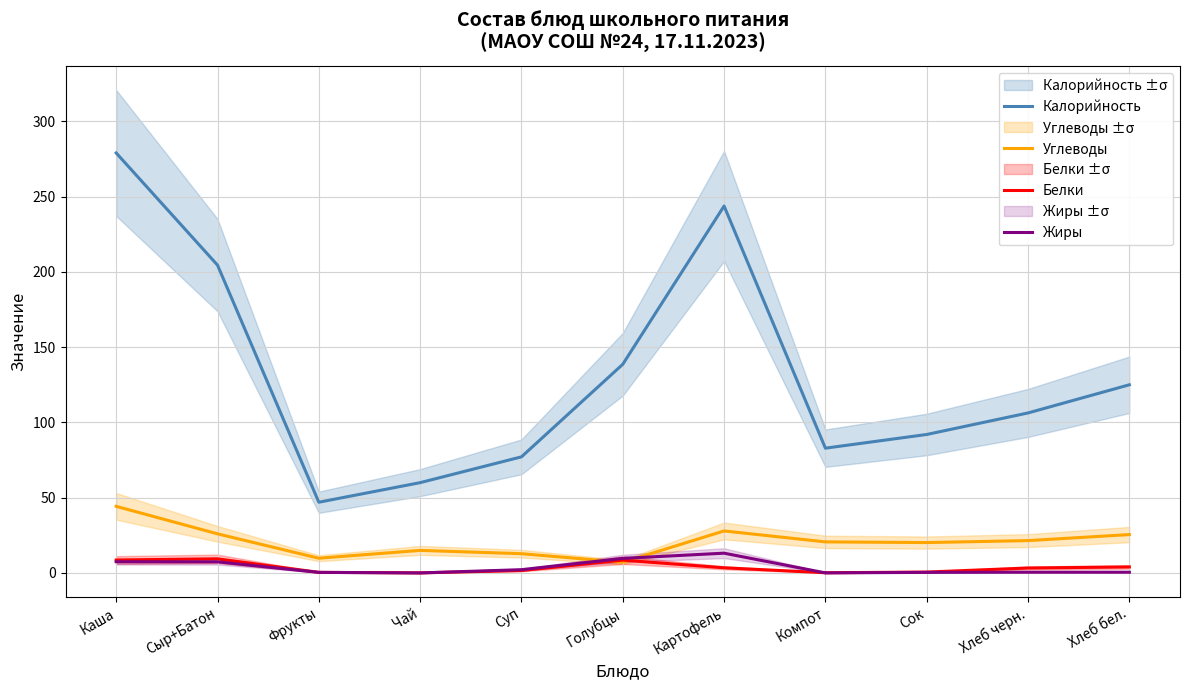

At how many categories does at least one series exceed 109?

5